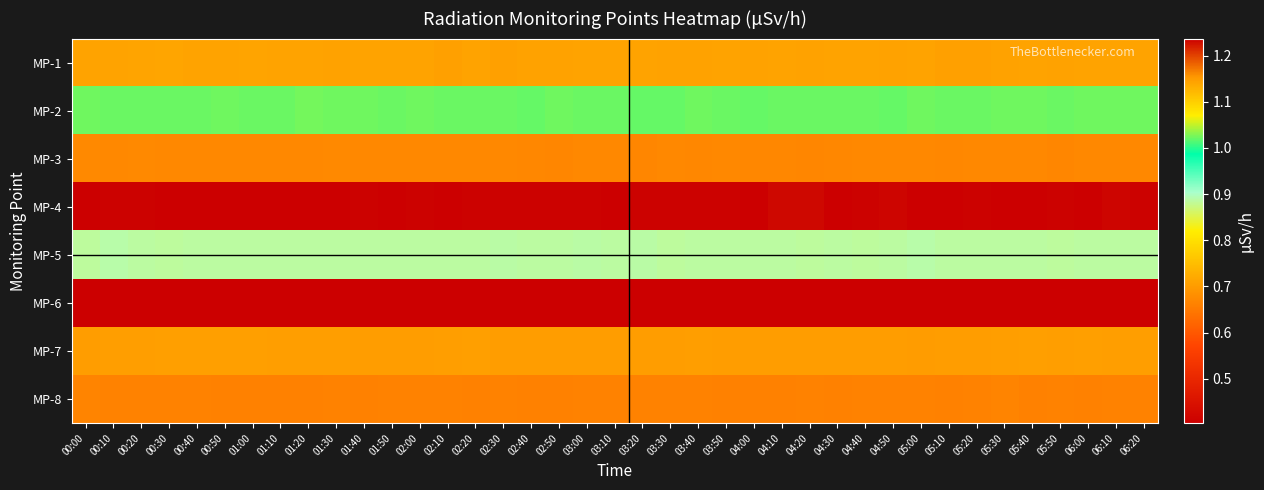

List the series in order of their peak value, lowest first.

MP-6, MP-8, MP-3, MP-7, MP-1, MP-5, MP-2, MP-4